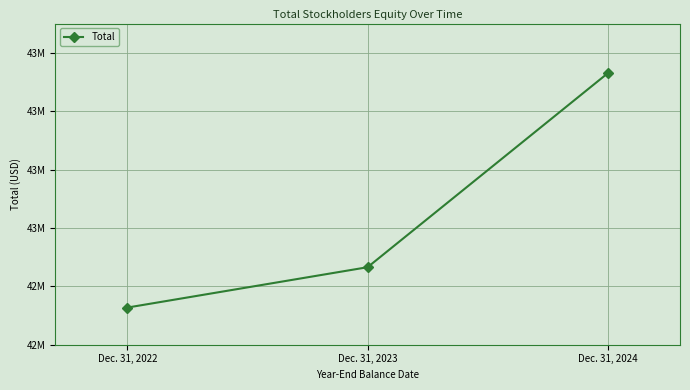

Approximately how many times larger is the value at Dec. 31, 2023 compared to Dec. 31, 2024?

1.0